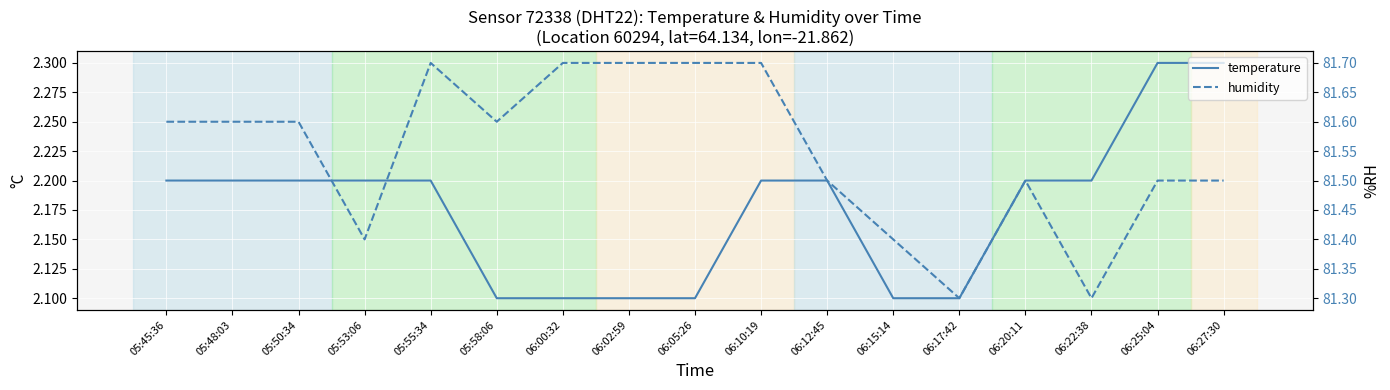

What is the maximum value shown in the chart?

81.7